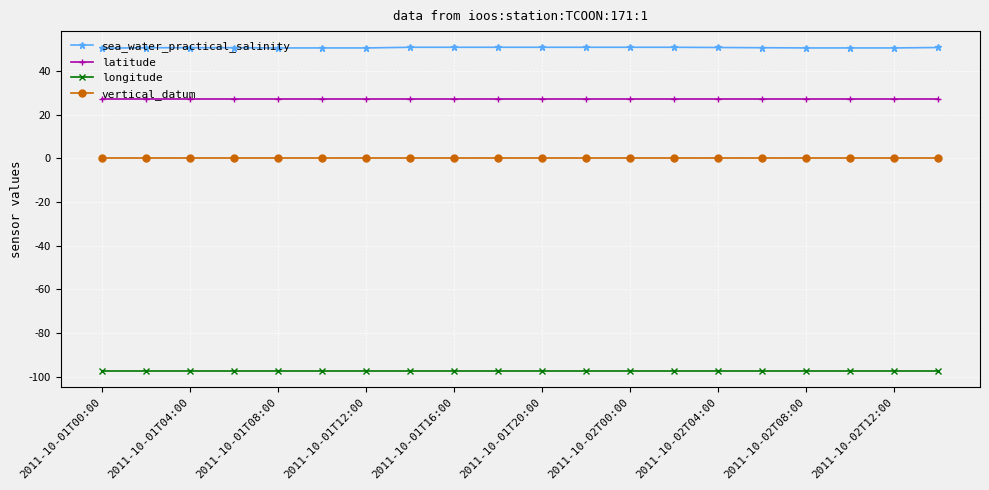

Which series has the largest total across all categories?

sea_water_practical_salinity